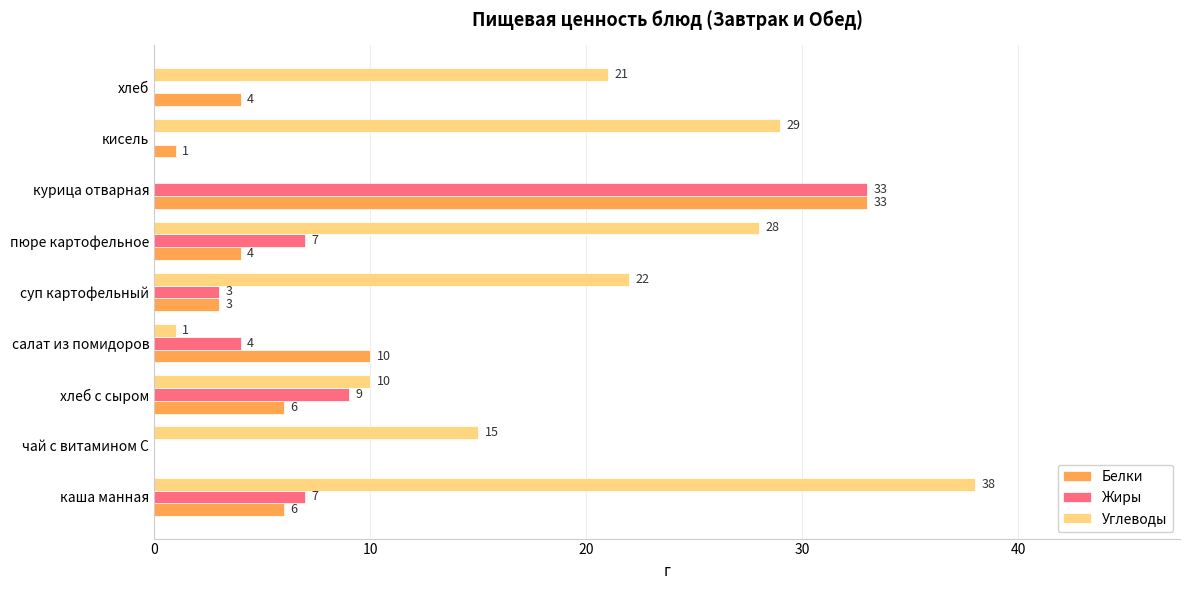

Is the value of Жиры at каша манная greater than the value of Белки at суп картофельный?

Yes